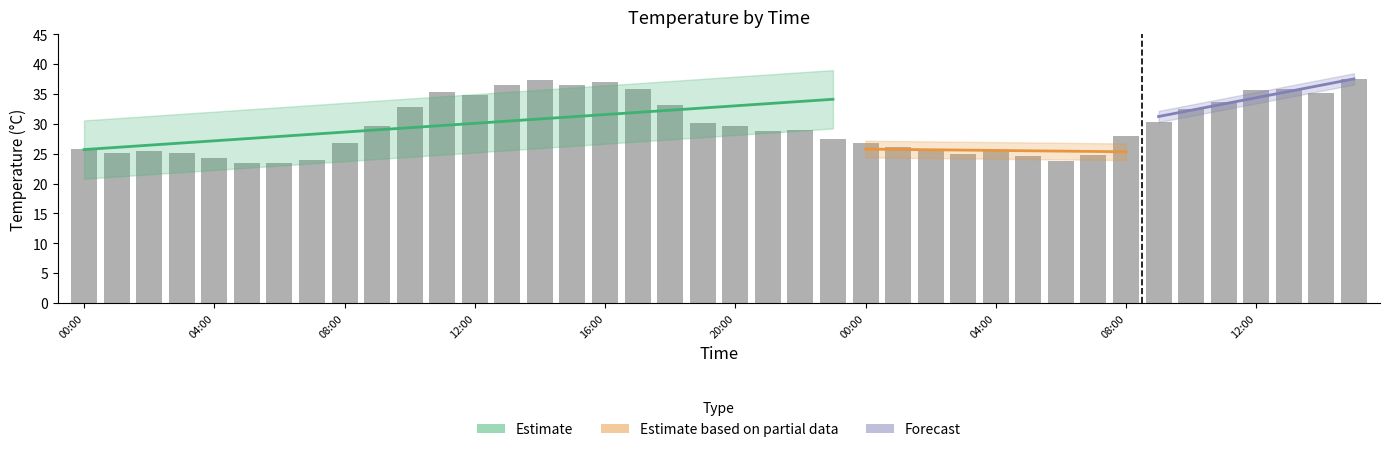

The chart shows a value of 26.2 at 01:00. True or false?

True